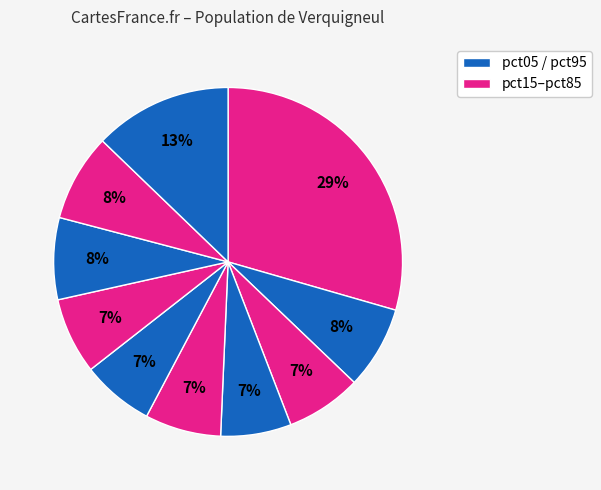

How many segments does this pie chart have?

10